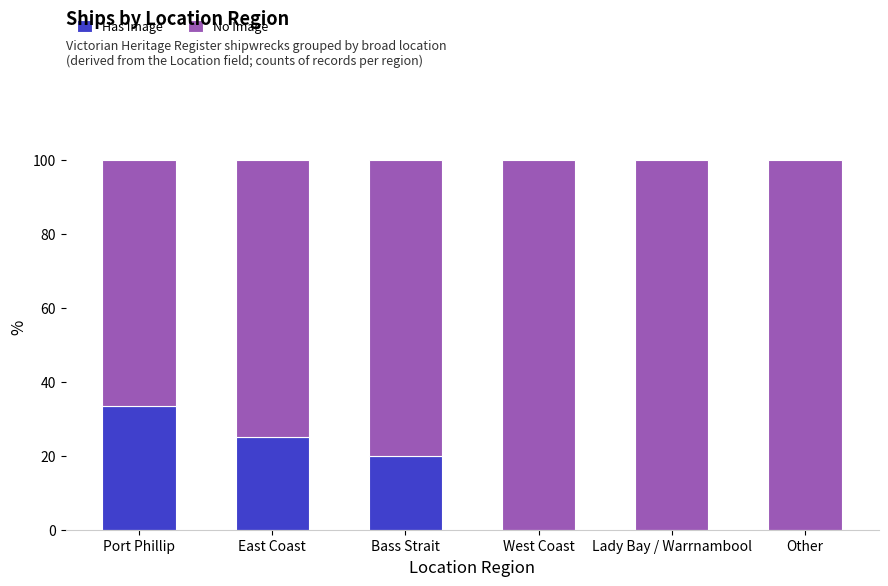

Are the bars horizontal?

No